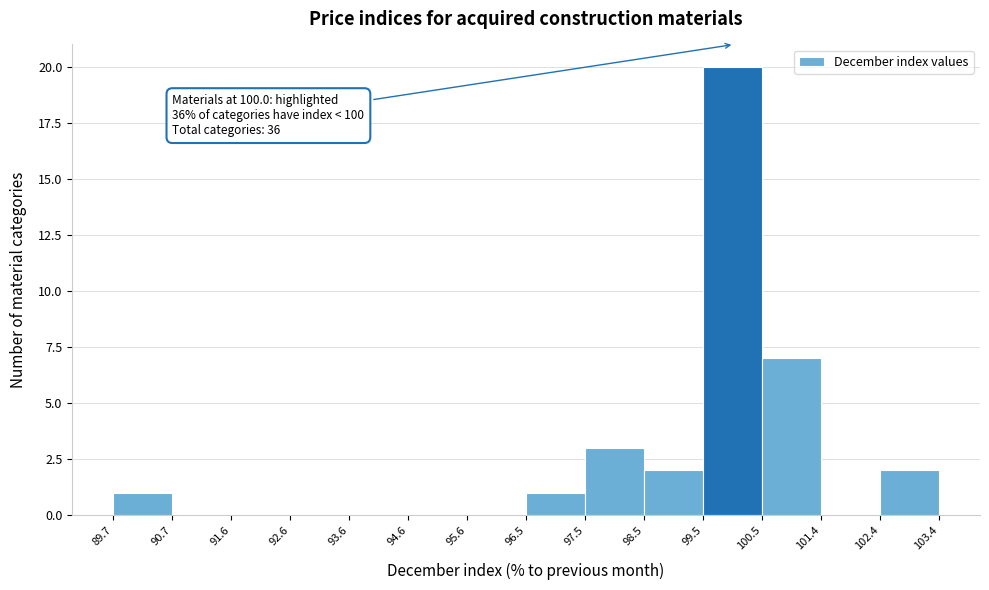

Over which range of the x-axis is the bar tallest?

99.5 to 100.5